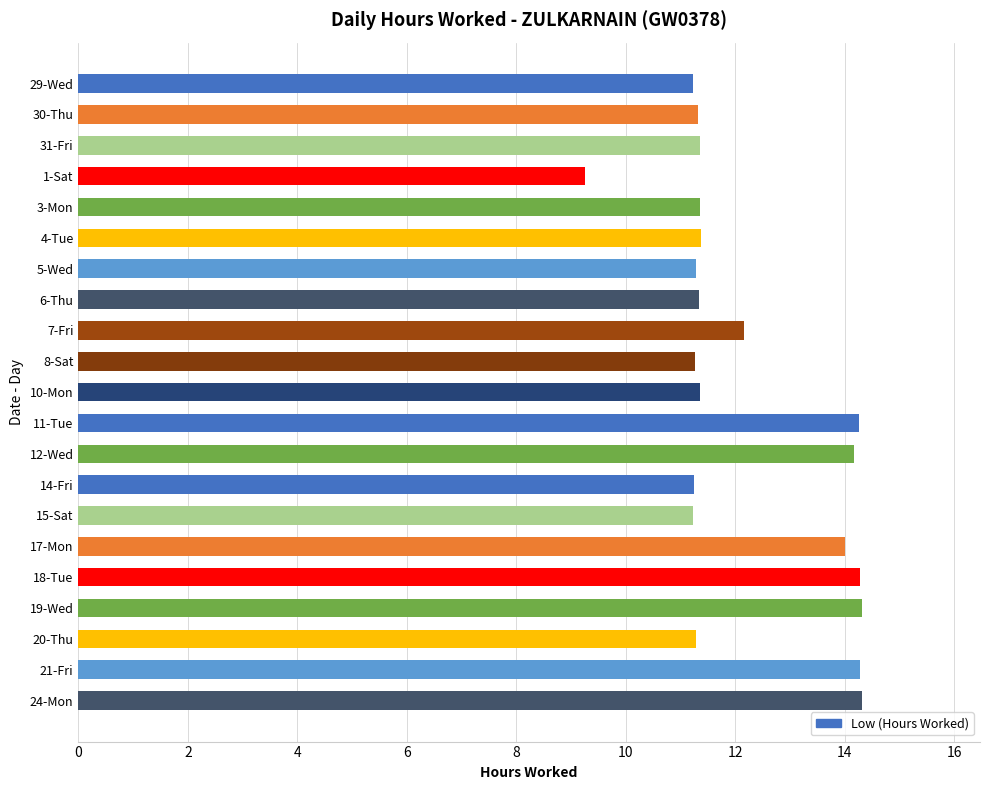

What is the change in value from 8-Sat to 18-Tue?

+3.0